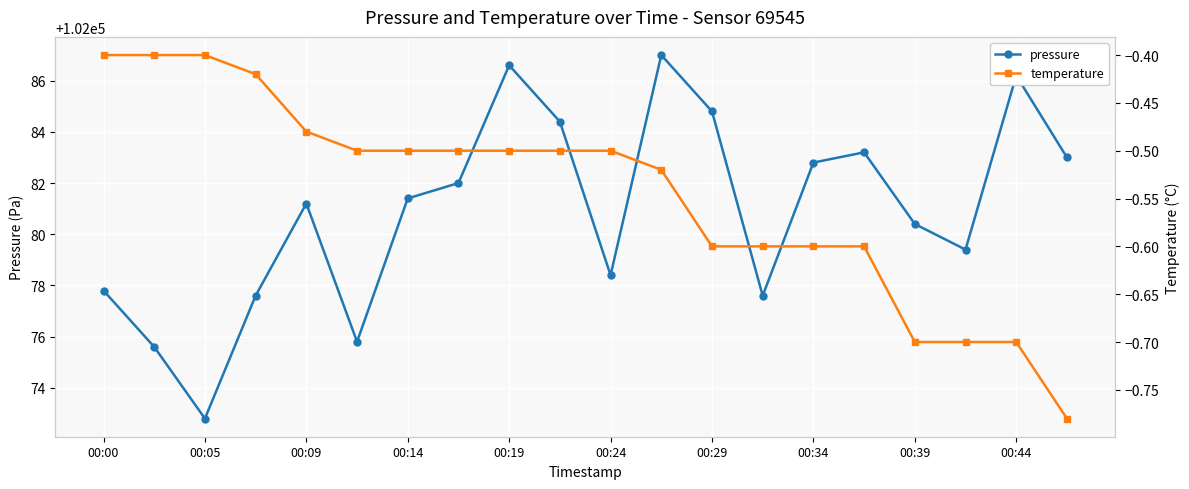

How many interior local peaks does the pressure series have?

5